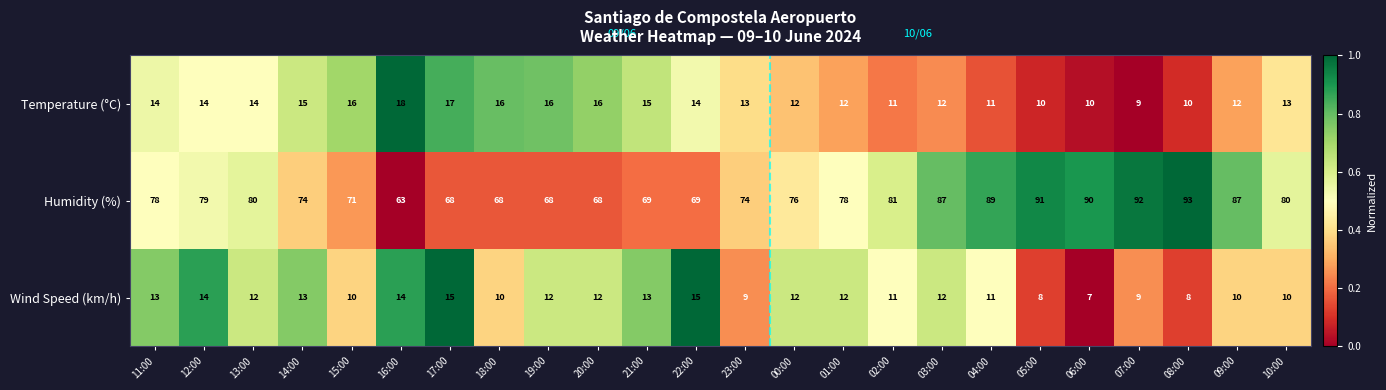

Is it true that Wind Speed (km/h) equals 11 at 08:00?

False